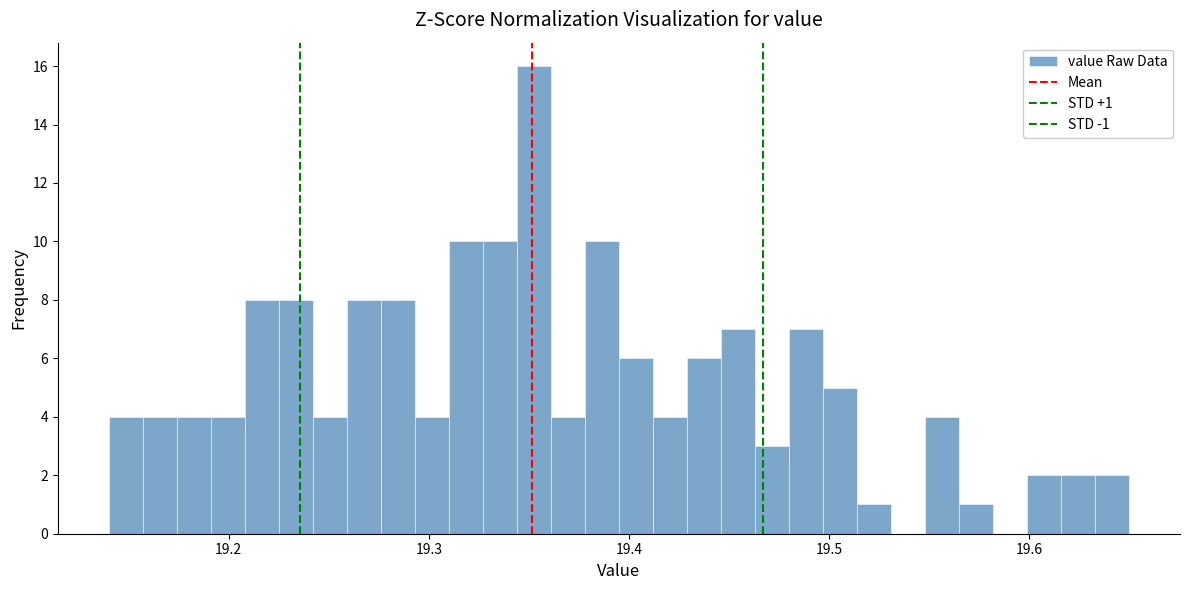

Around what value on the x-axis is the tallest bar? Give the approximate position of its centre, as read against the axis.

19.35